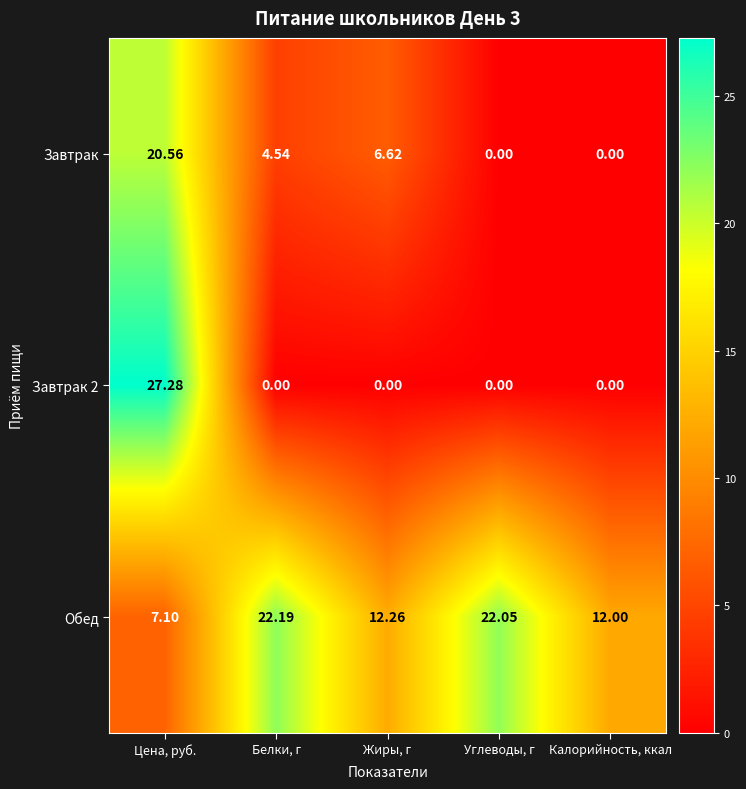

At how many categories does at least one series exceed 5?

5